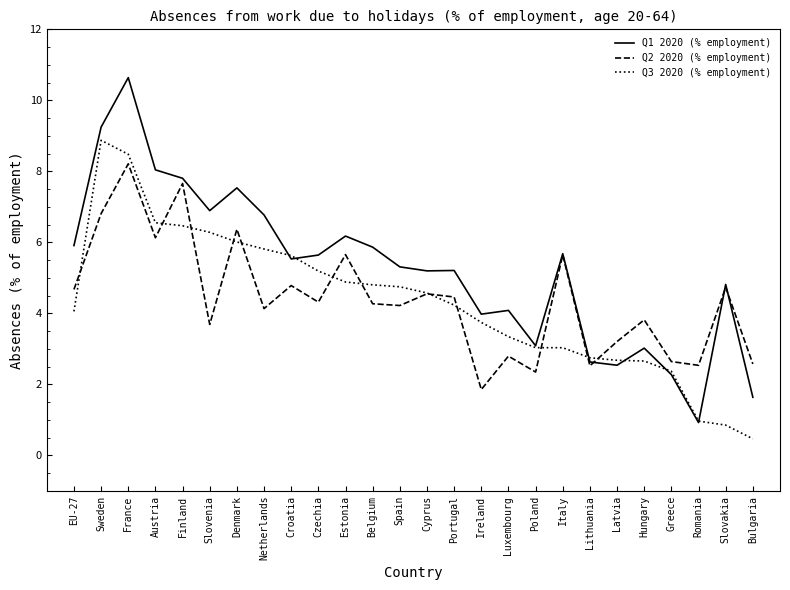

Which category has the highest value in the Q1 2020 (% employment) series?

France